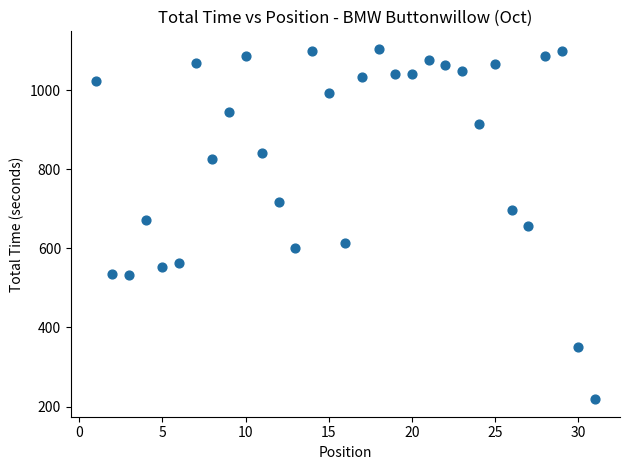

What is the range of Y values (max minus min)?

885.3